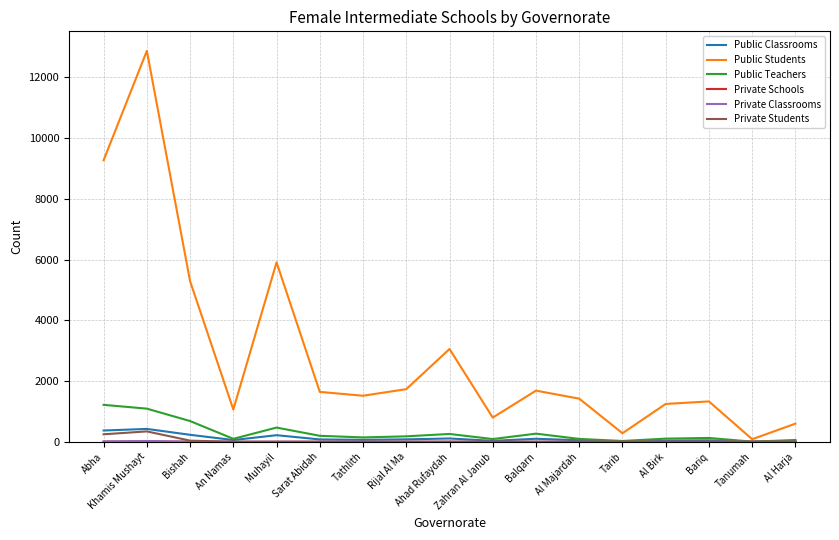

In Public Students, how many points are lower than both neighbors (excluding endpoints)?

5